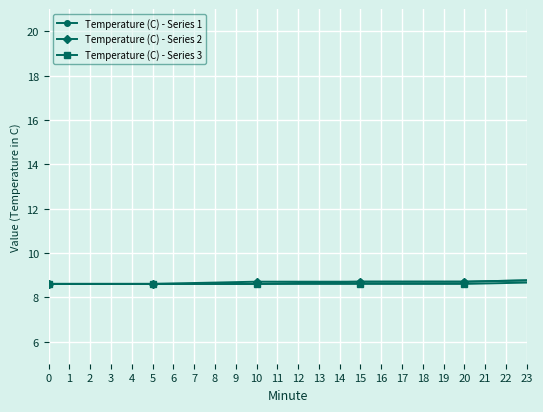

What is the maximum value shown in the chart?

9.0